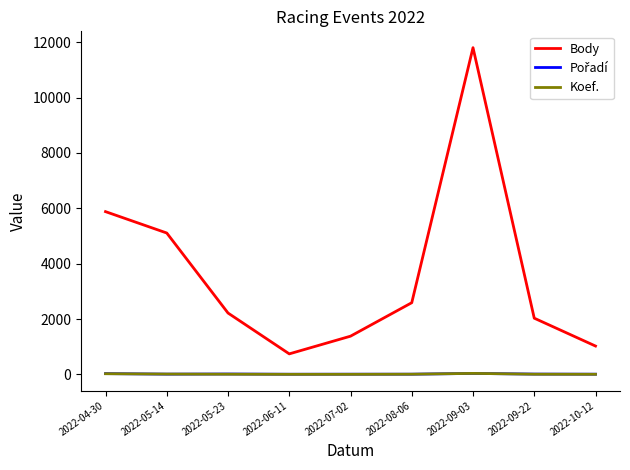

Which series changed the most between 2022-04-30 and 2022-05-23?

Body